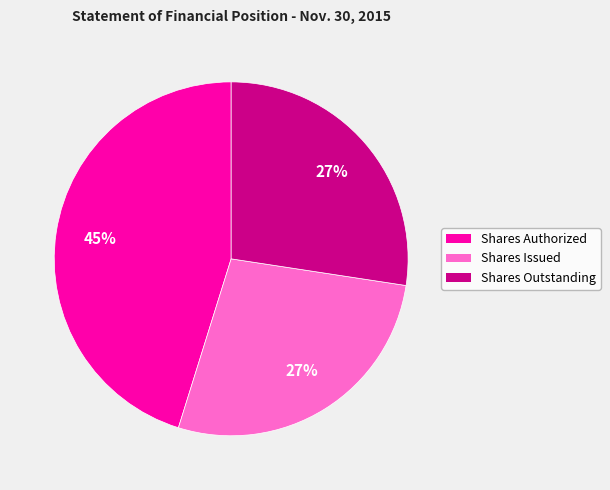

True or false: Shares Authorized accounts for 45% of the total.

True